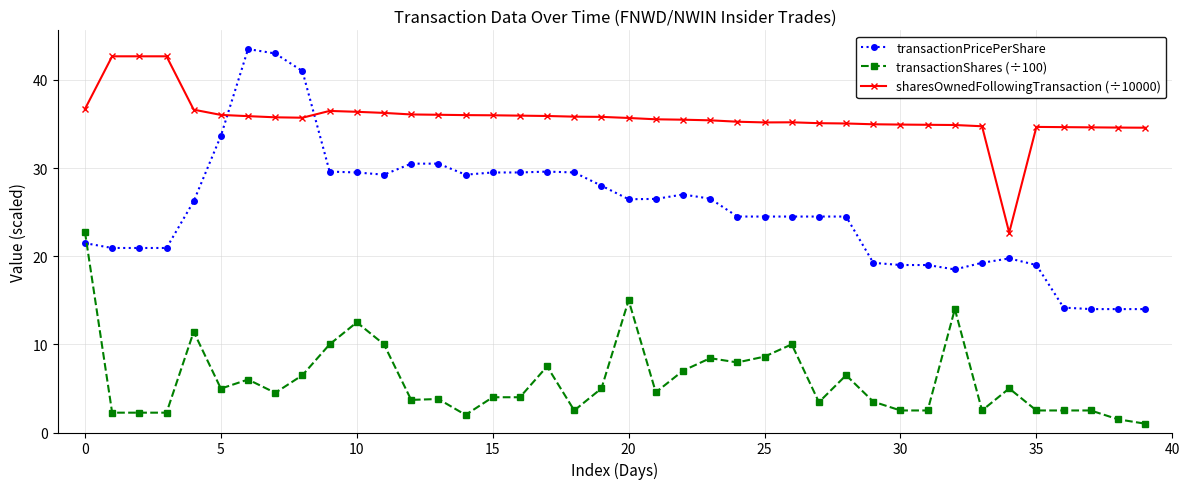

Count the number of categories in the chart.

40